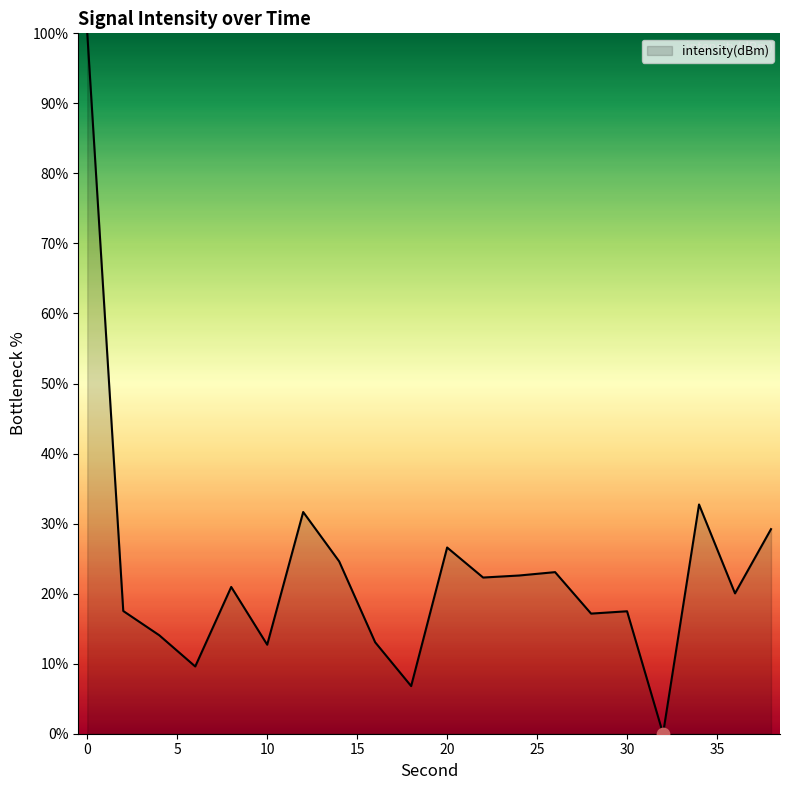

What is the maximum value shown in the chart?

100.0